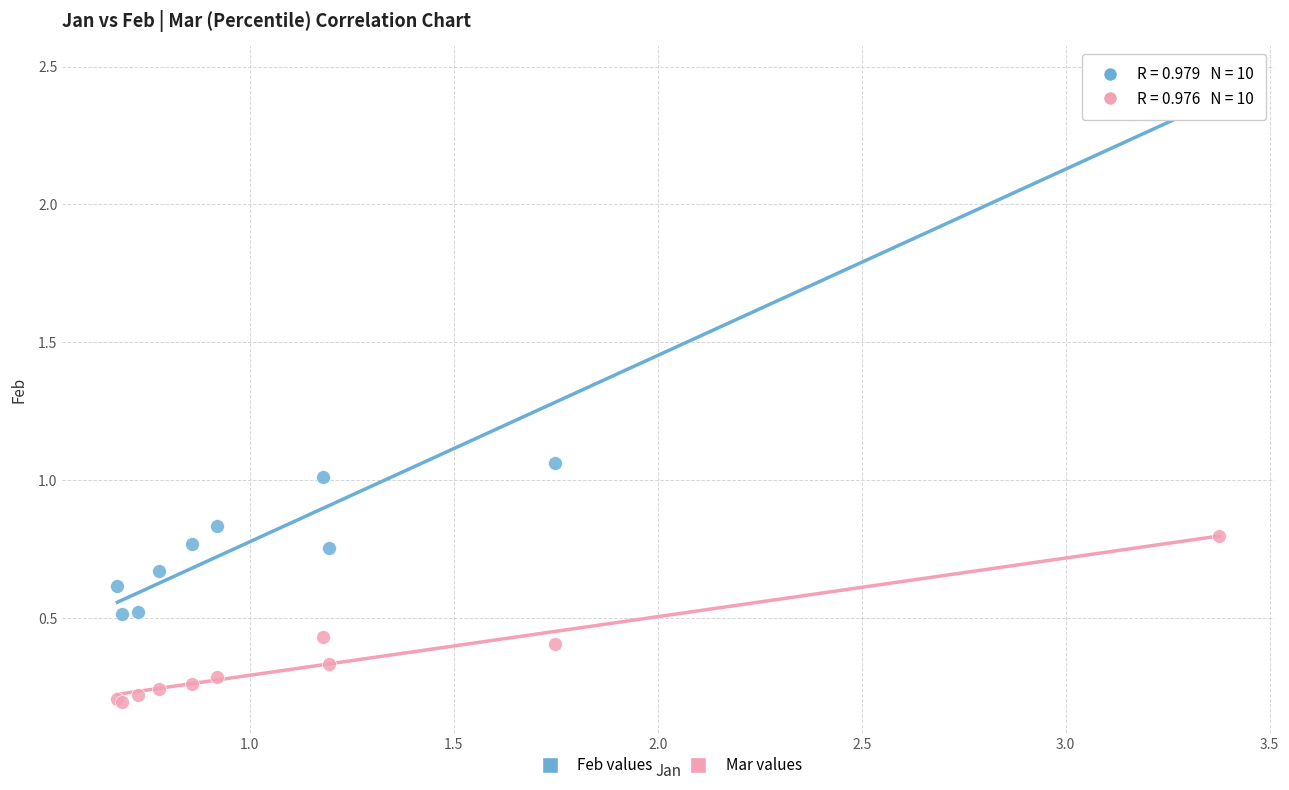

Which series contains the highest Y value?

Feb values